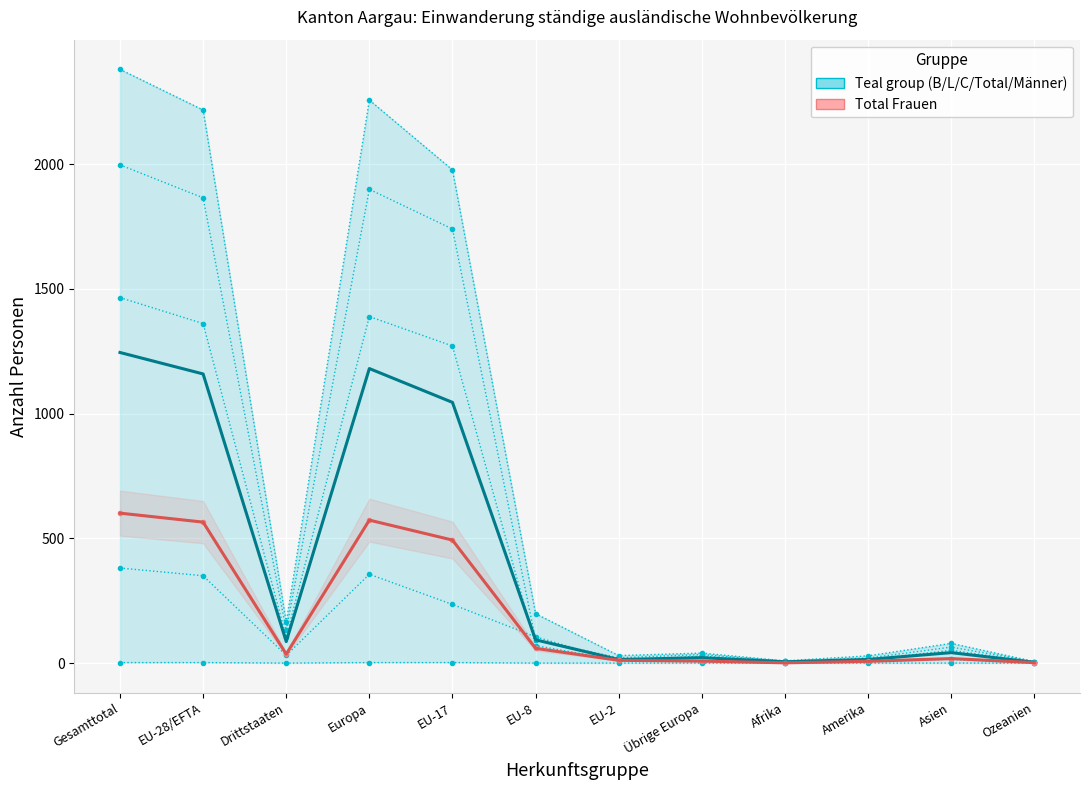

What is the highest value of the Salmon group series?

601.0